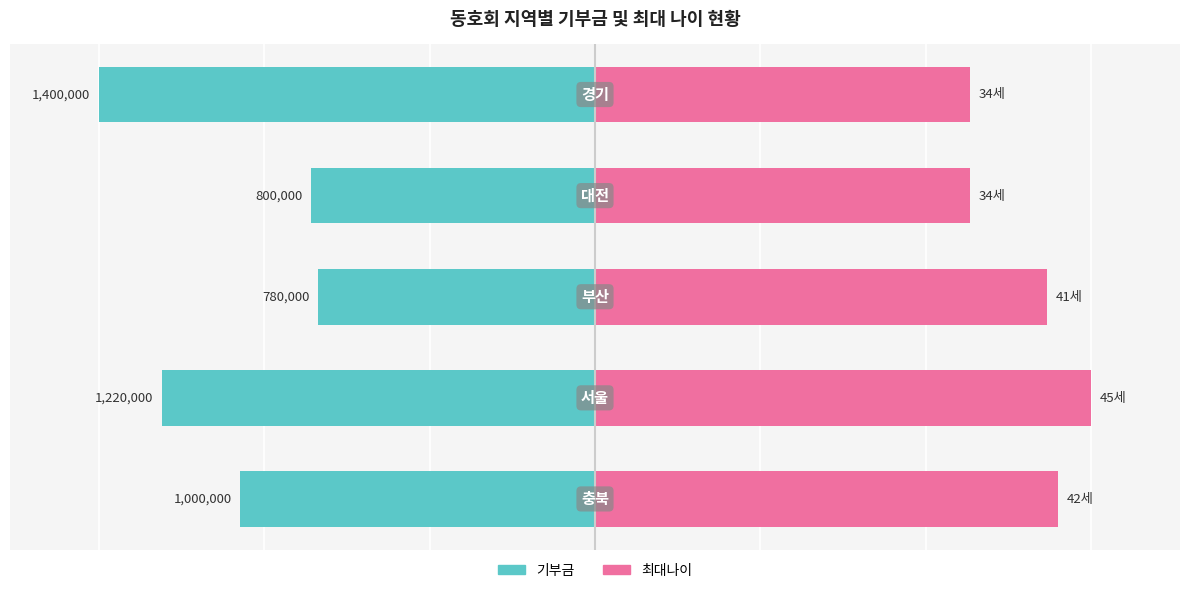

Count the number of categories in the chart.

5